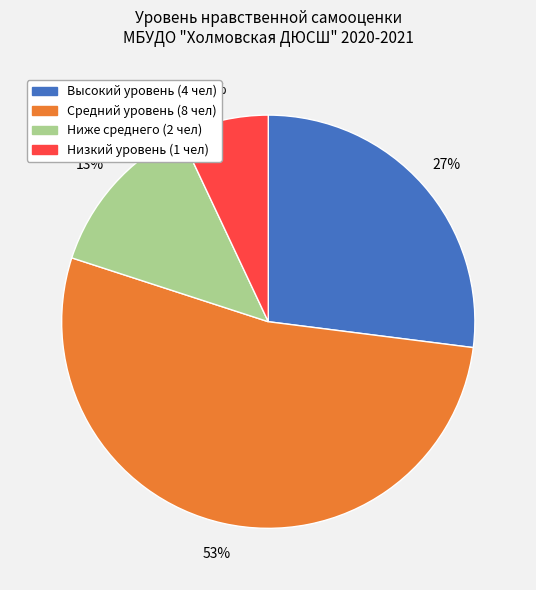

True or false: Средний уровень (8 чел) accounts for 53% of the total.

True